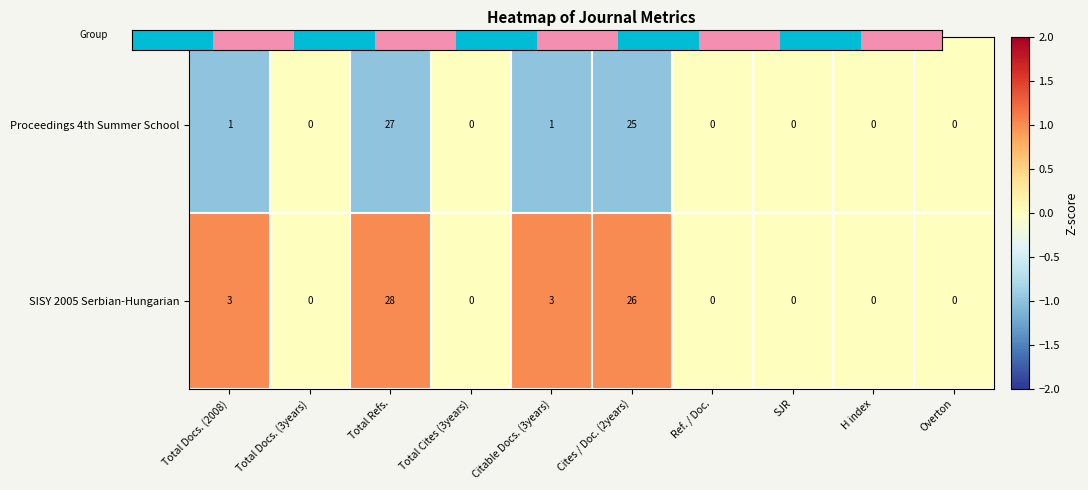

The SISY 2005 Serbian-Hungarian series shows 0 at Total Docs. (3years). True or false?

True